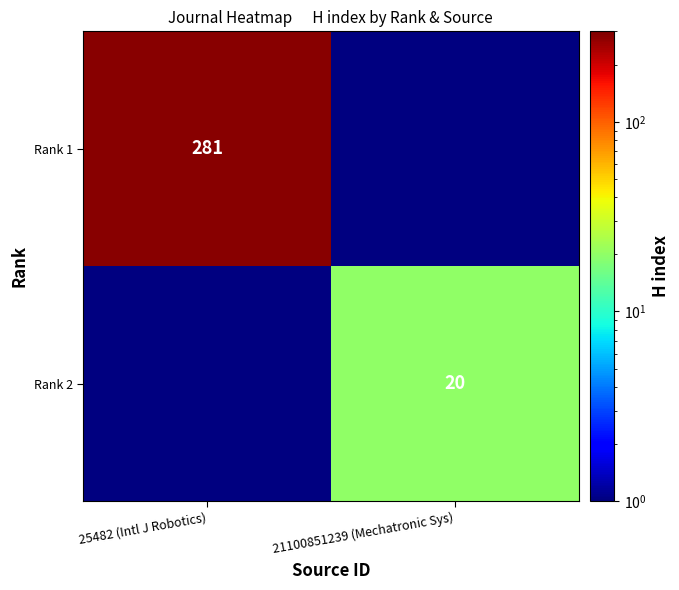

Is it true that Rank 2 equals 7 at 21100851239 (Mechatronic Sys)?

False